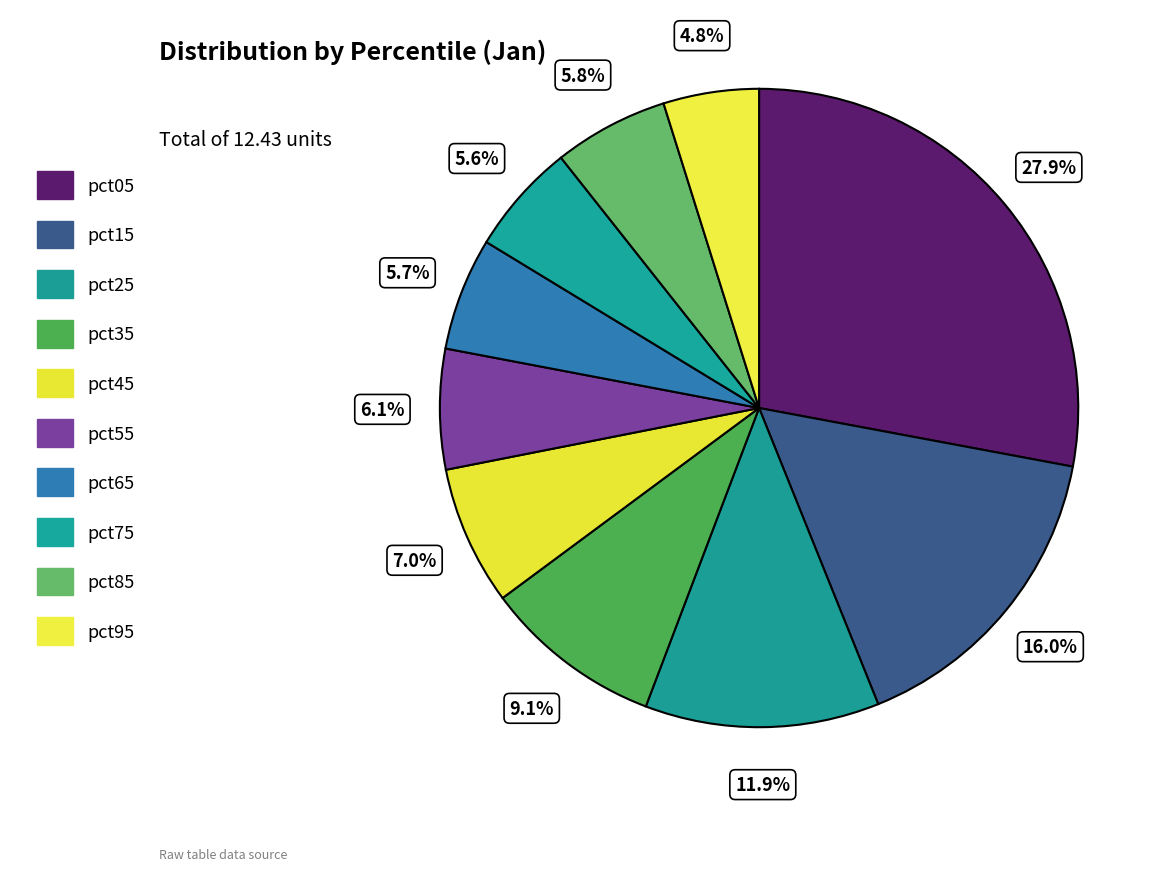

True or false: pct85 accounts for 6% of the total.

True